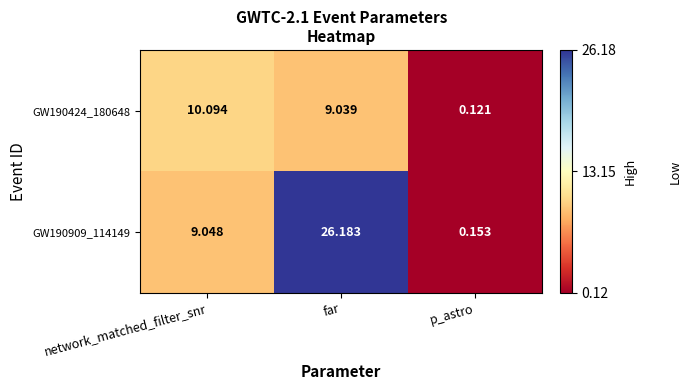

Where does the GW190909_114149 series first go above 9?

network_matched_filter_snr